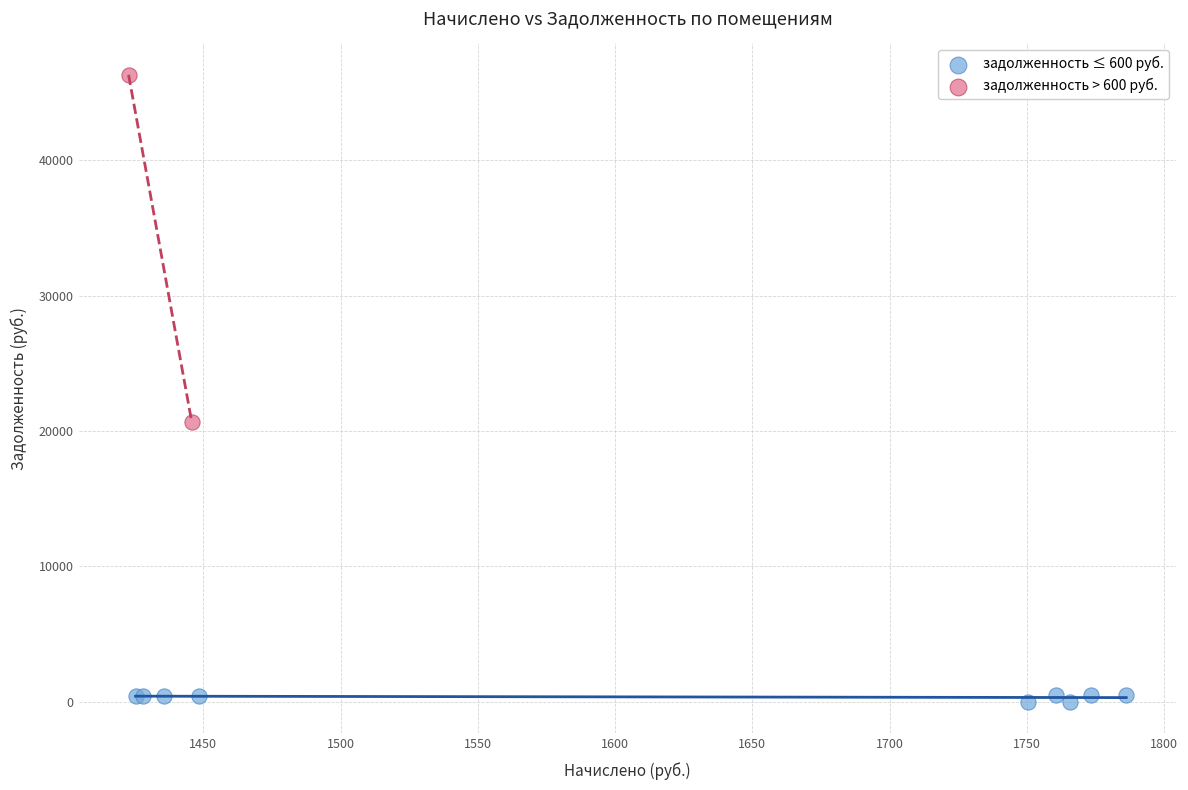

What are all the series names shown in the legend?

задолженность ≤ 600 руб., задолженность > 600 руб.